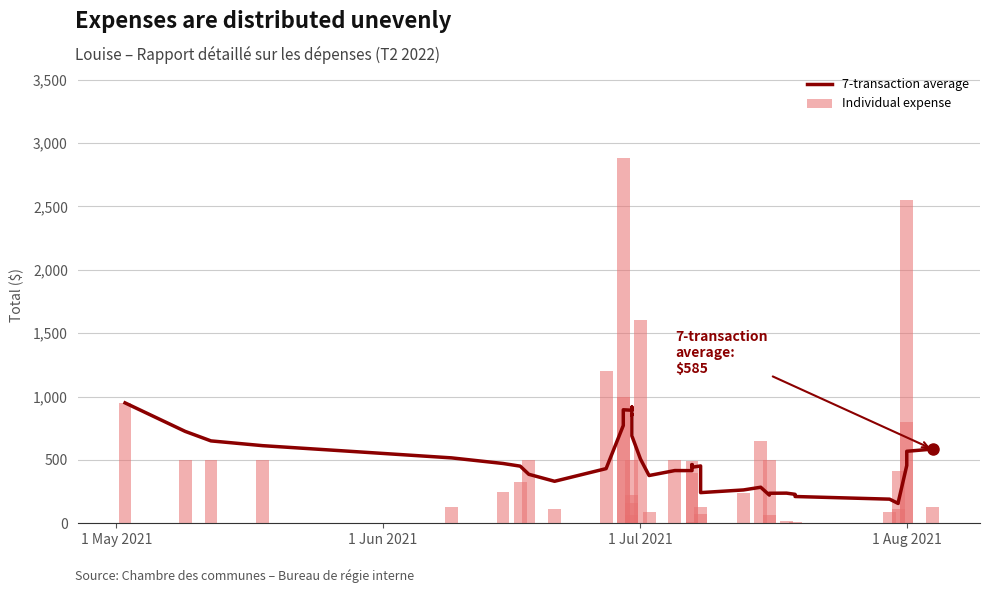

Are the bars horizontal?

No